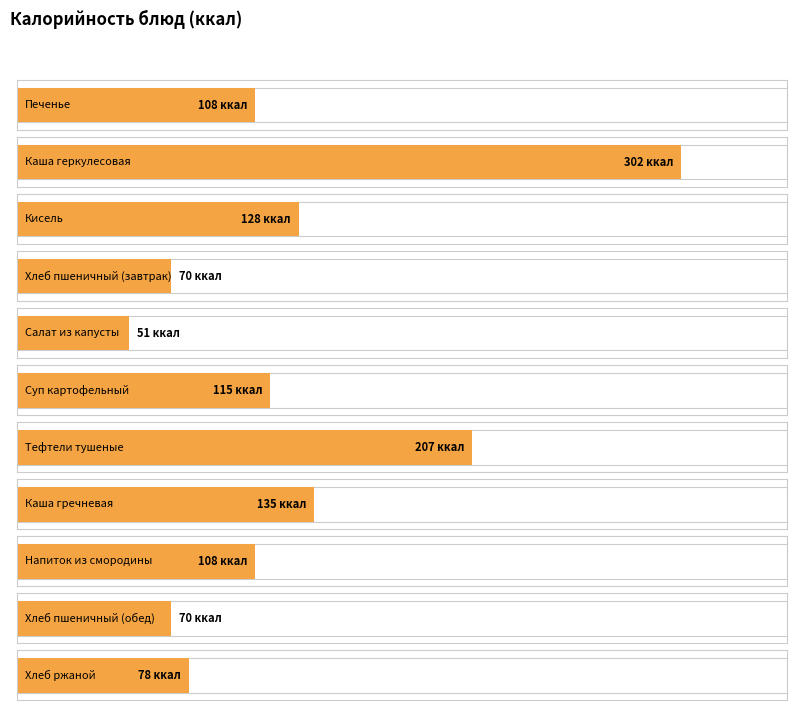

The chart shows a value of 122 at Хлеб пшеничный (завтрак). True or false?

False